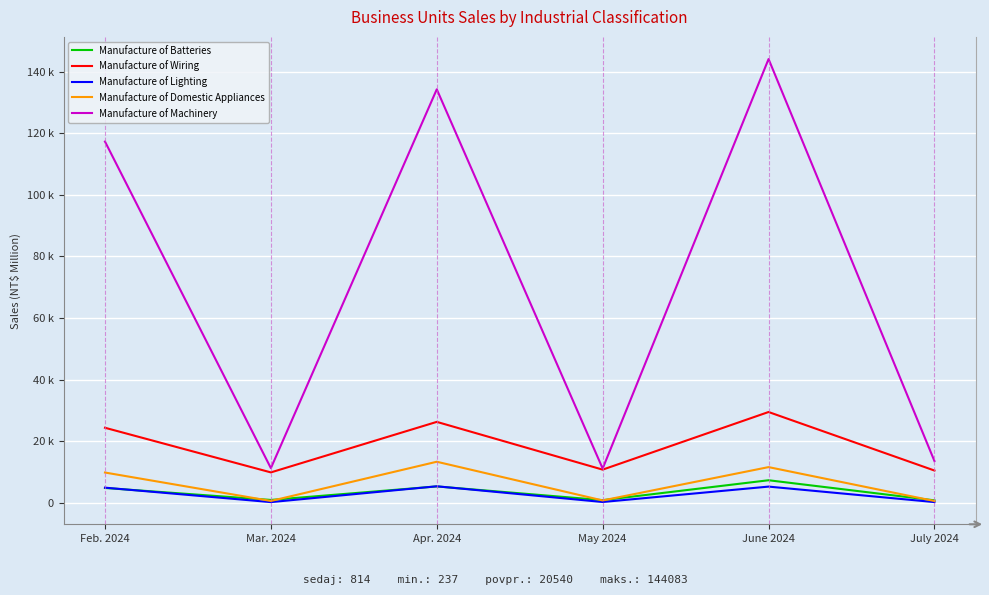

At Mar. 2024, list the series in order from smallest to largest.

Manufacture of Lighting, Manufacture of Domestic Appliances, Manufacture of Batteries, Manufacture of Wiring, Manufacture of Machinery